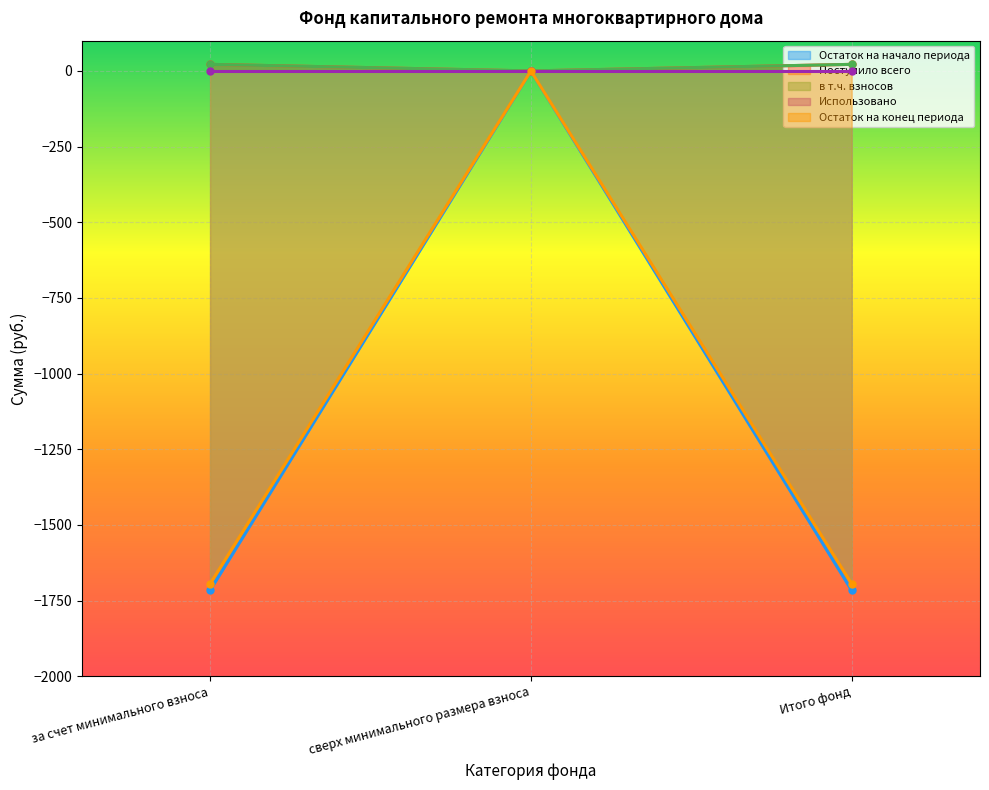

Between за счет минимального взноса and Итого фонд, which is larger?

за счет минимального взноса